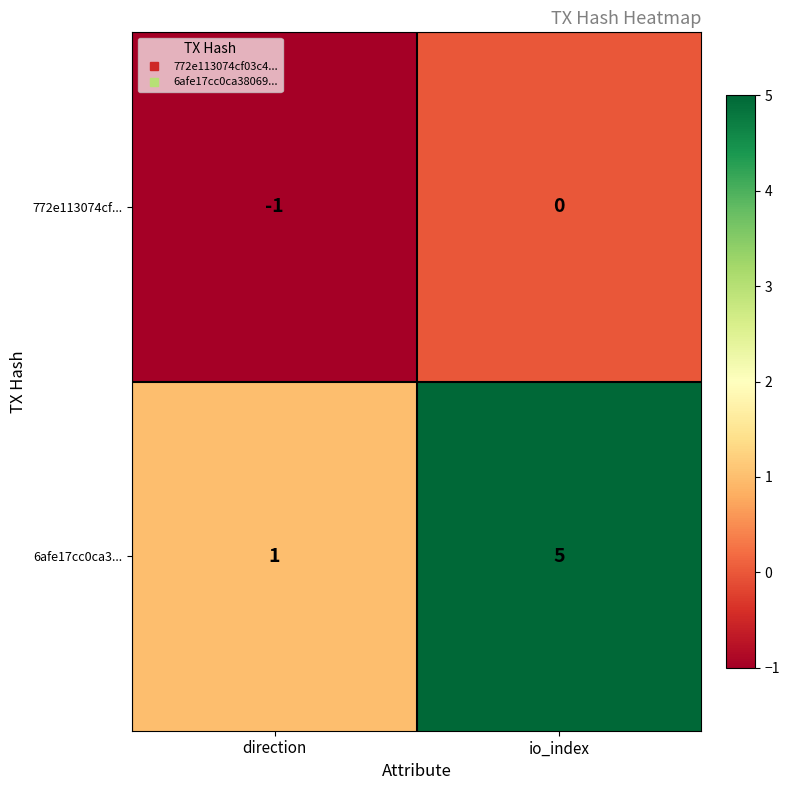

At how many categories does at least one series exceed 0?

2